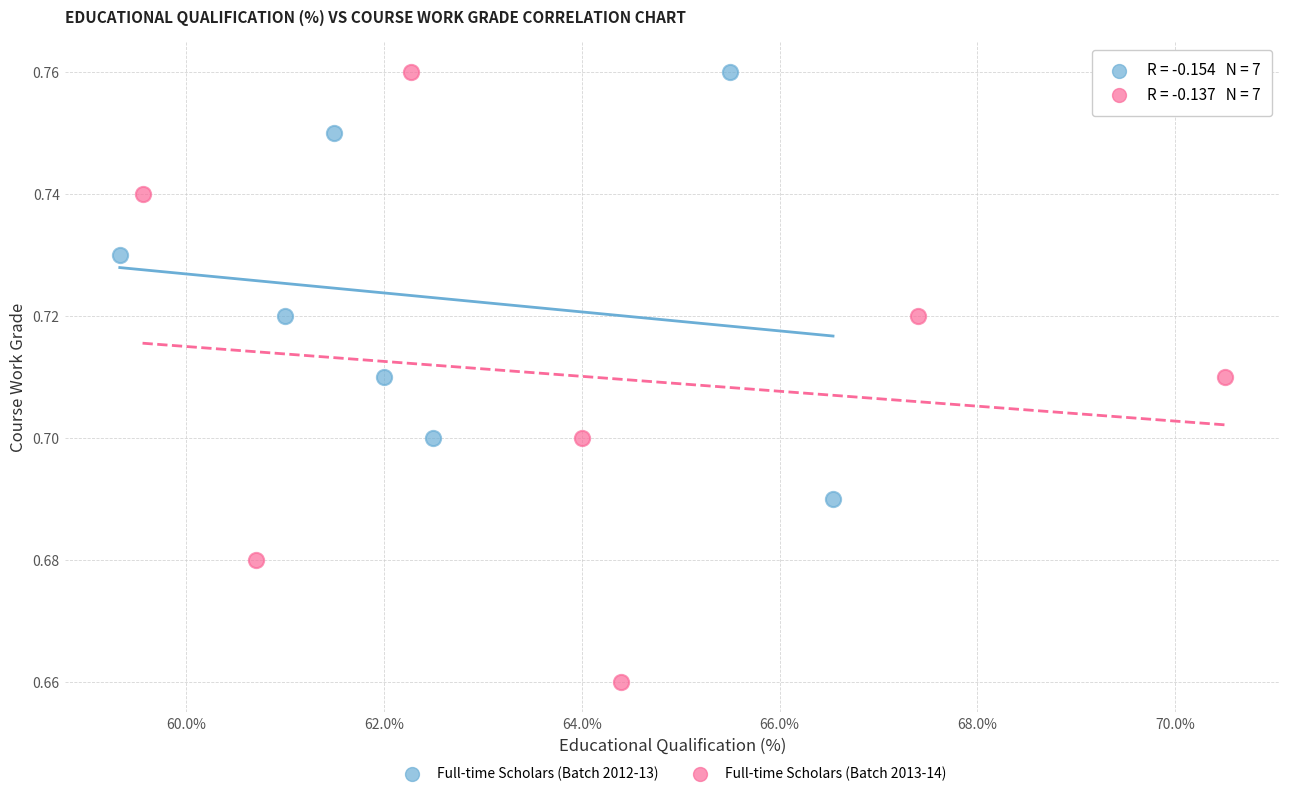

Which series reaches the minimum Y coordinate?

Full-time Scholars (Batch 2013-14)